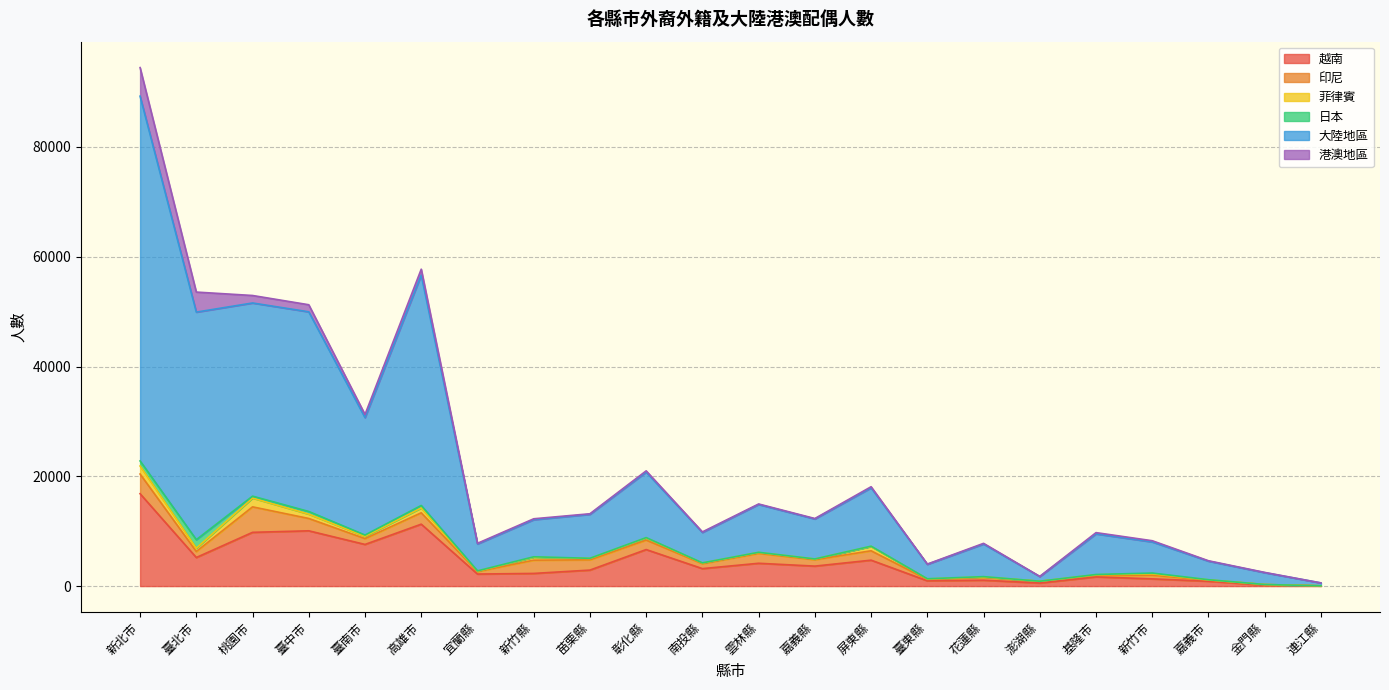

What is the total value across all series at 屏東縣?

18104